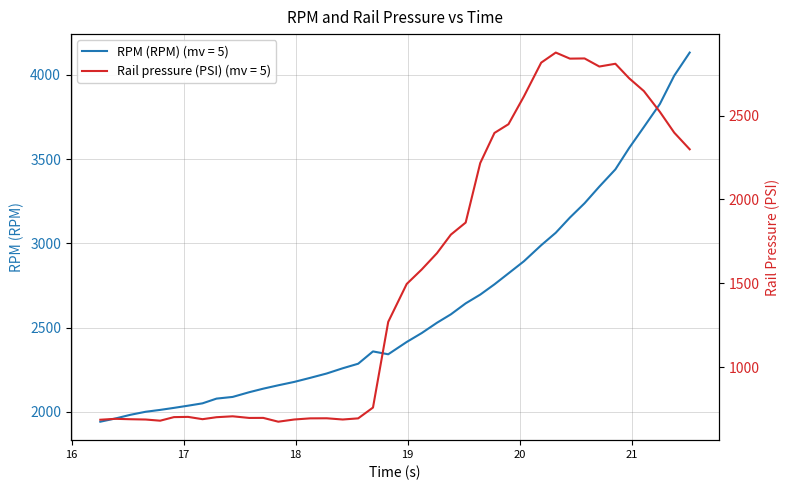

What is the value of the Rail pressure (PSI) point at the 15th from the left?

695.8